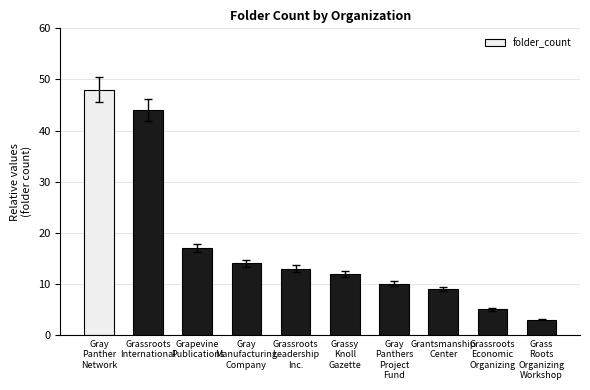

Rank the categories by value from lowest to highest.

Grass
Roots
Organizing
Workshop, Grassroots
Economic
Organizing, Grantsmanship
Center, Gray
Panthers
Project
Fund, Grassy
Knoll
Gazette, Grassroots
Leadership
Inc., Gray
Manufacturing
Company, Grapevine
Publications, Grassroots
International, Gray
Panther
Network